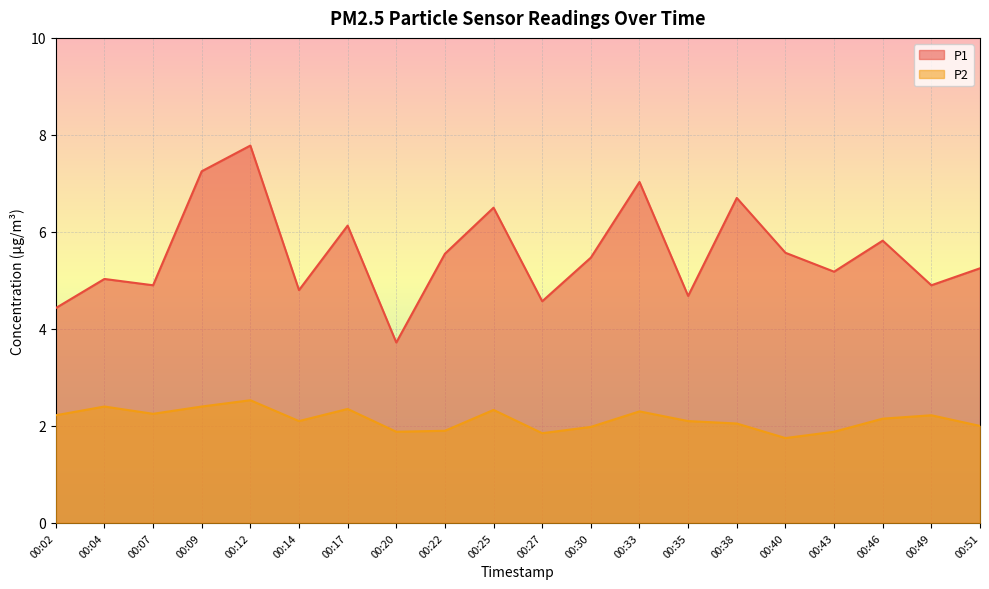

Reading left to right, what are all the values shown in this chart?

P1: 4.4	5.0	4.9	7.2	7.8	4.8	6.1	3.7	5.5	6.5	4.6	5.5	7.0	4.7	6.7	5.6	5.2	5.8	4.9	5.2
P2: 2.2	2.4	2.2	2.4	2.5	2.1	2.4	1.9	1.9	2.3	1.9	2.0	2.3	2.1	2.0	1.8	1.9	2.1	2.2	2.0